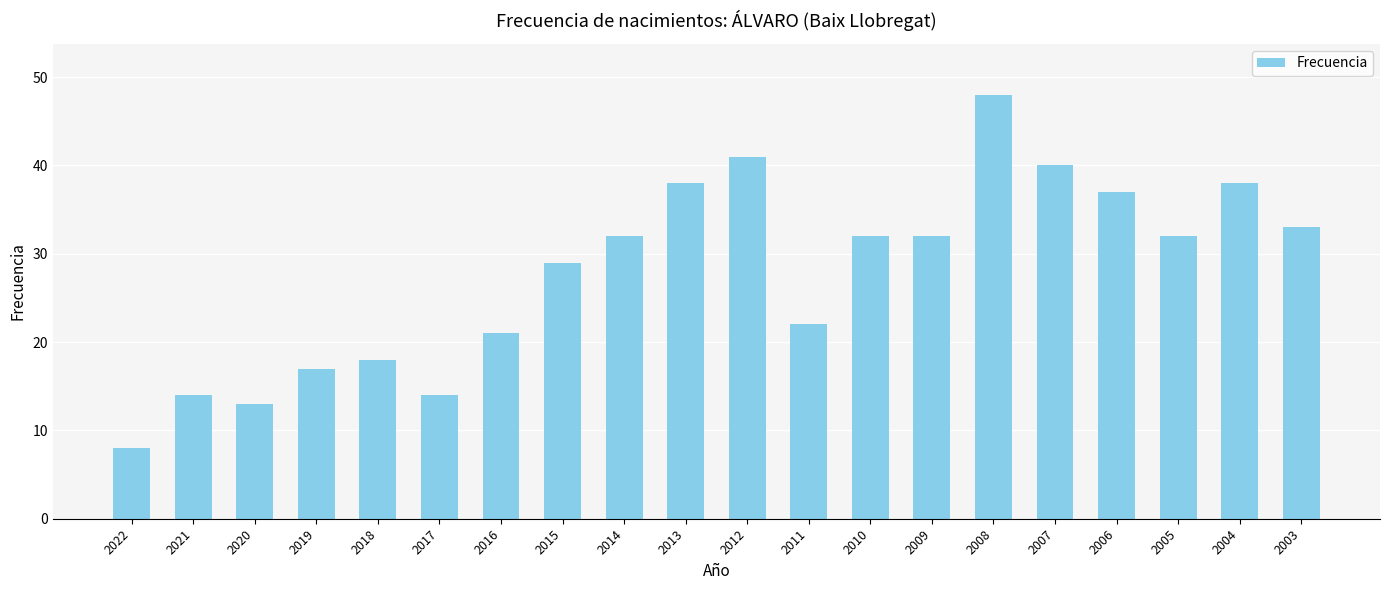

Which category has the lowest value across all series?

2022